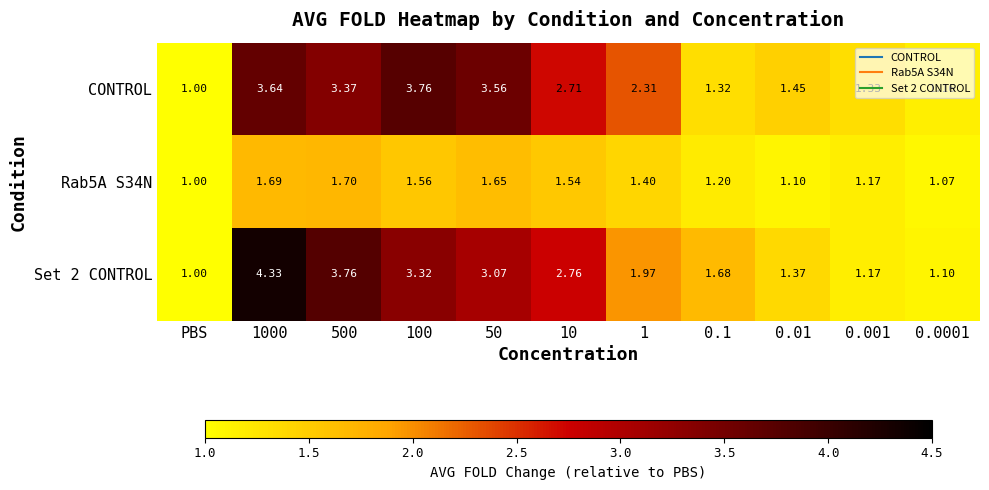

What is the difference between the highest and lowest values at 0.1?

0.5